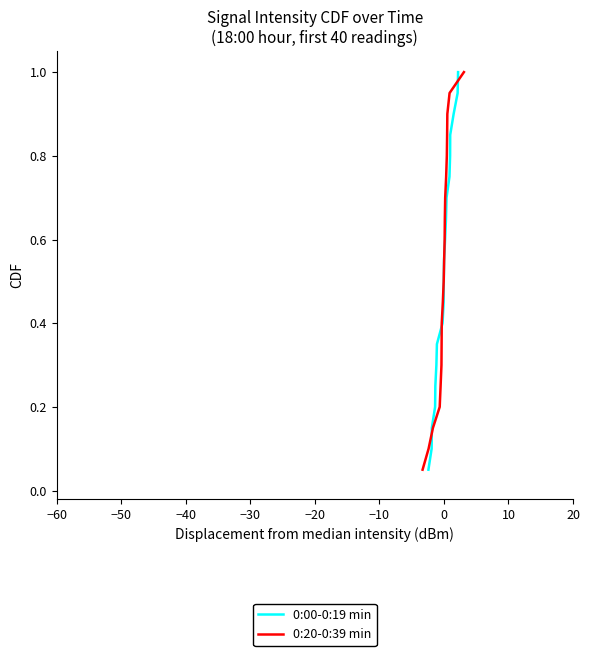

How many lines are shown in the chart?

2